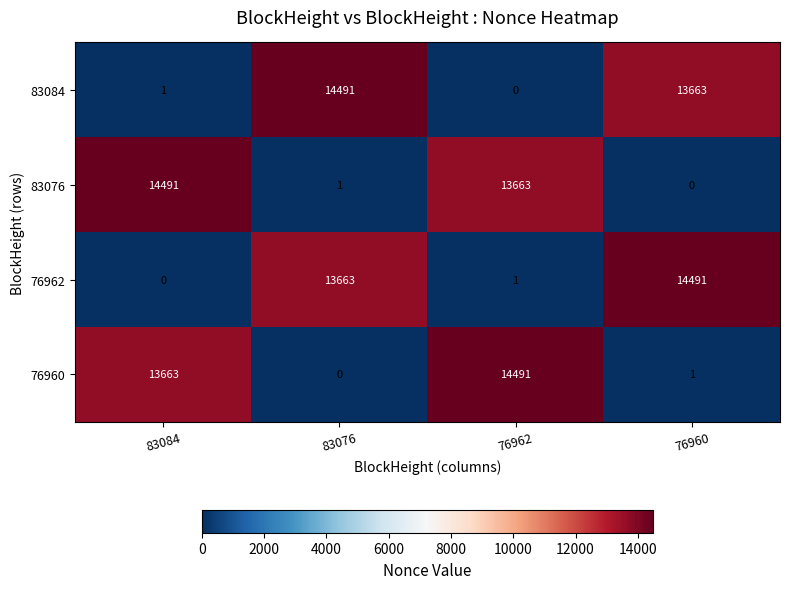

What is the spread (max minus min) of values at 83084?

14491